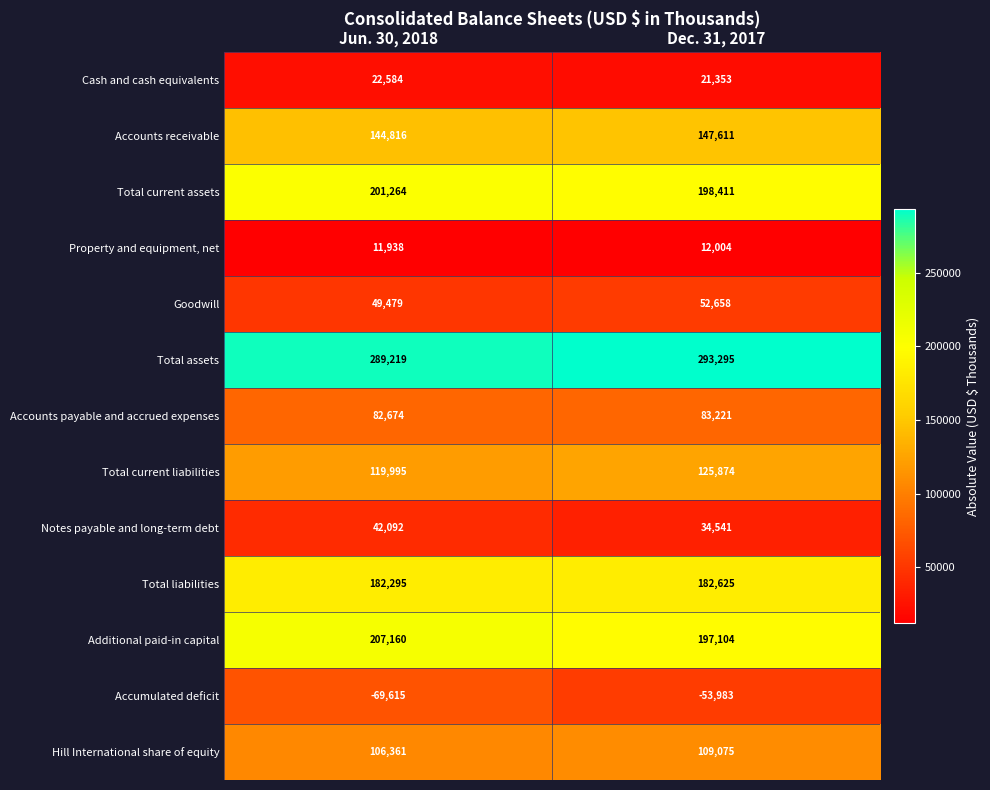

The Goodwill series shows 52658 at Dec. 31, 2017. True or false?

True